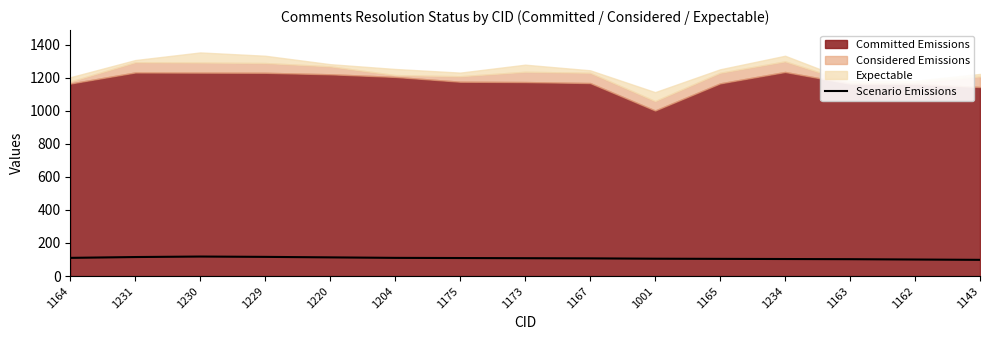

What is the lowest value of the Scenario Emissions series?

98